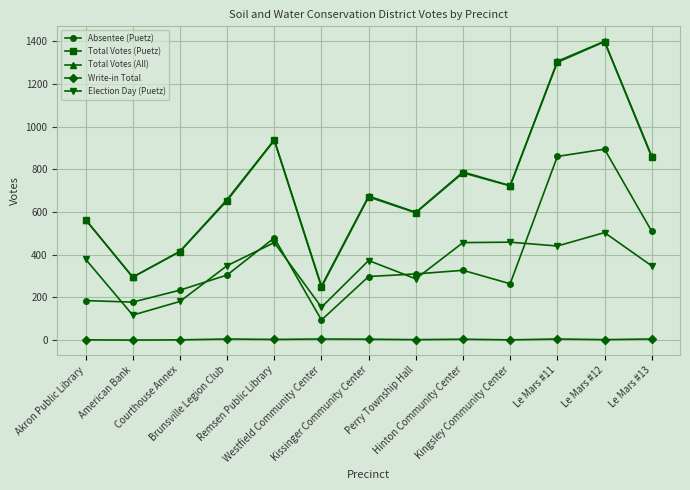

True or false: Total Votes (All) and Write-in Total intersect in this chart.

False